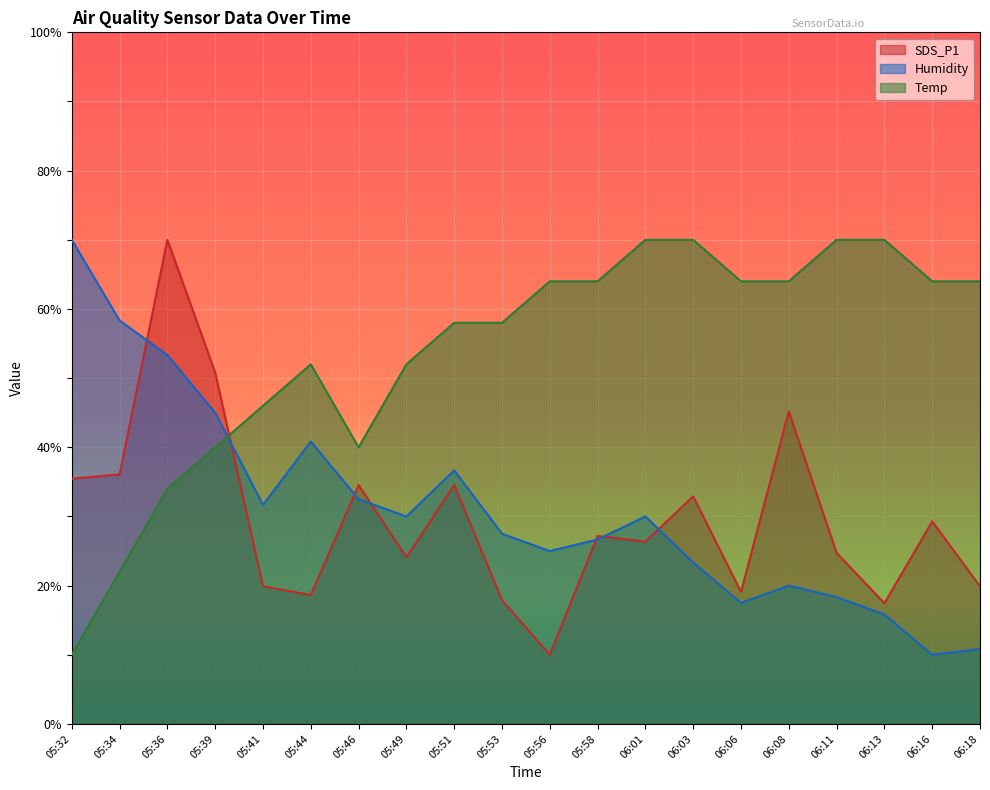

Where is Temp nearest to the value 40?

05:39